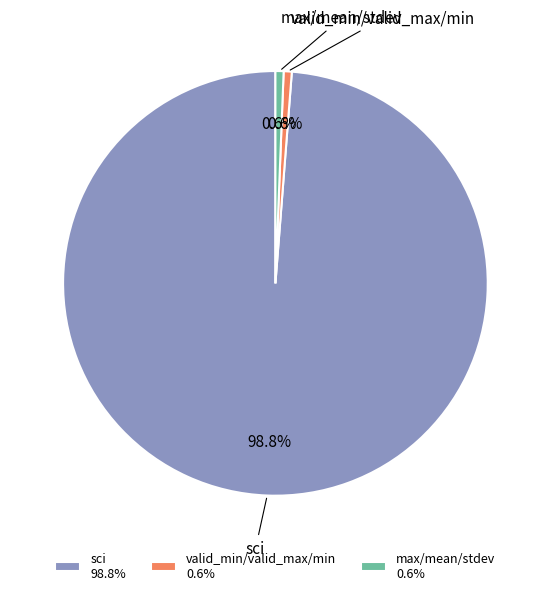

Does any single category account for the majority?

Yes